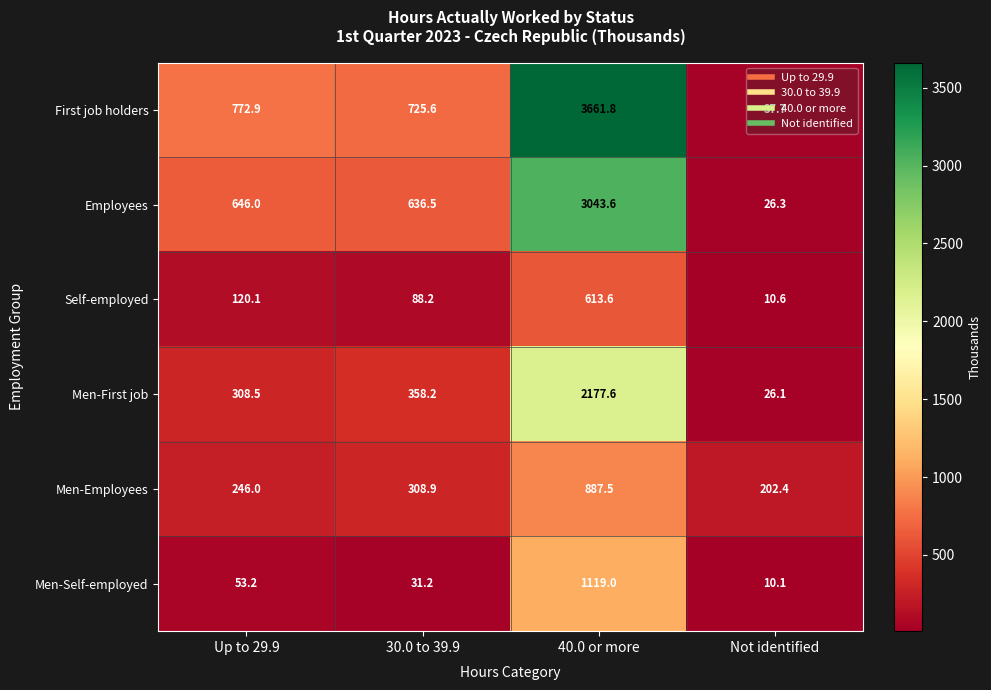

True or false: First job holders has a value of 3661.8 at 40.0 or more.

True